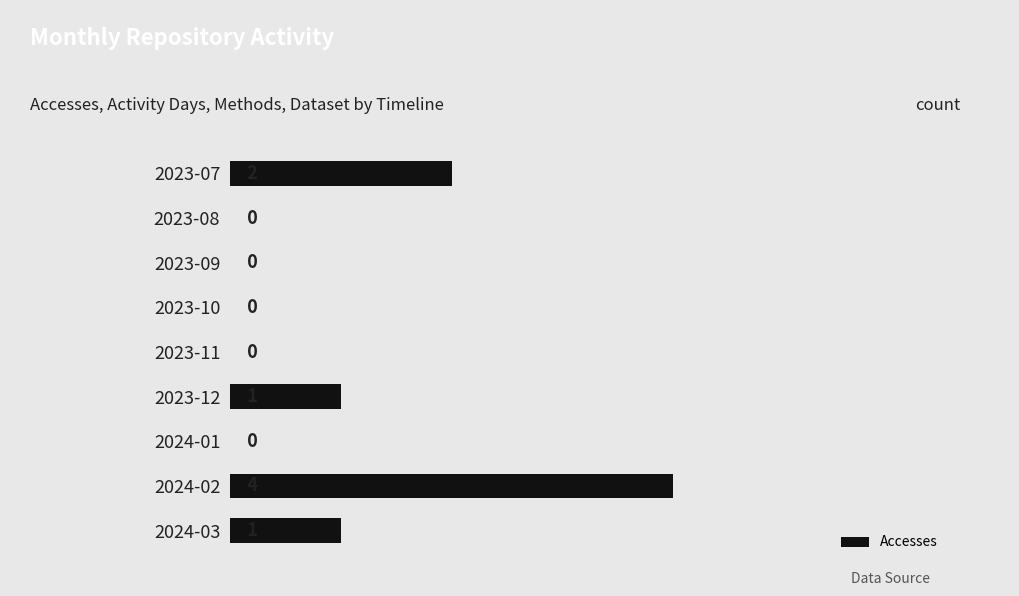

What is the average value?

1